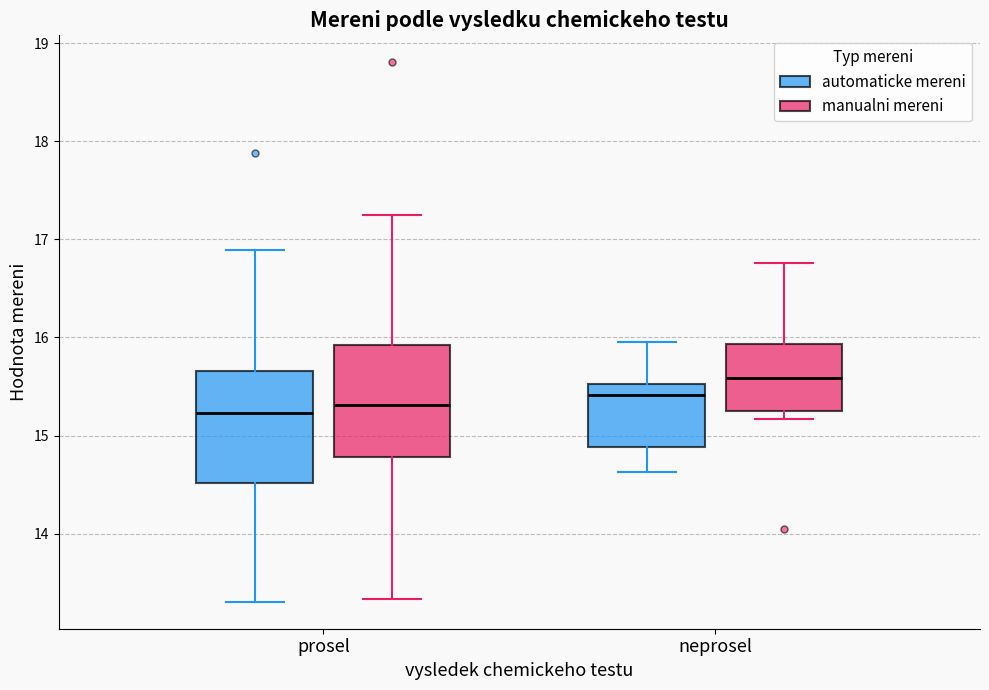

Reading left to right, transcribe this box plot: for each box, give where its median line is, the range the box spans, and where its two whiskers end, as read against the y-axis. The values are not printed on the chart, so give them approximately, as read against the axis.

prosel (automaticke mereni): median 15.2, box 14.5 to 15.7, whiskers 13.3 to 16.9
prosel (manualni mereni): median 15.3, box 14.8 to 15.9, whiskers 13.3 to 17.2
neprosel (automaticke mereni): median 15.4, box 14.9 to 15.5, whiskers 14.6 to 16.0
neprosel (manualni mereni): median 15.6, box 15.2 to 15.9, whiskers 15.2 (just below the box's lower edge) to 16.8